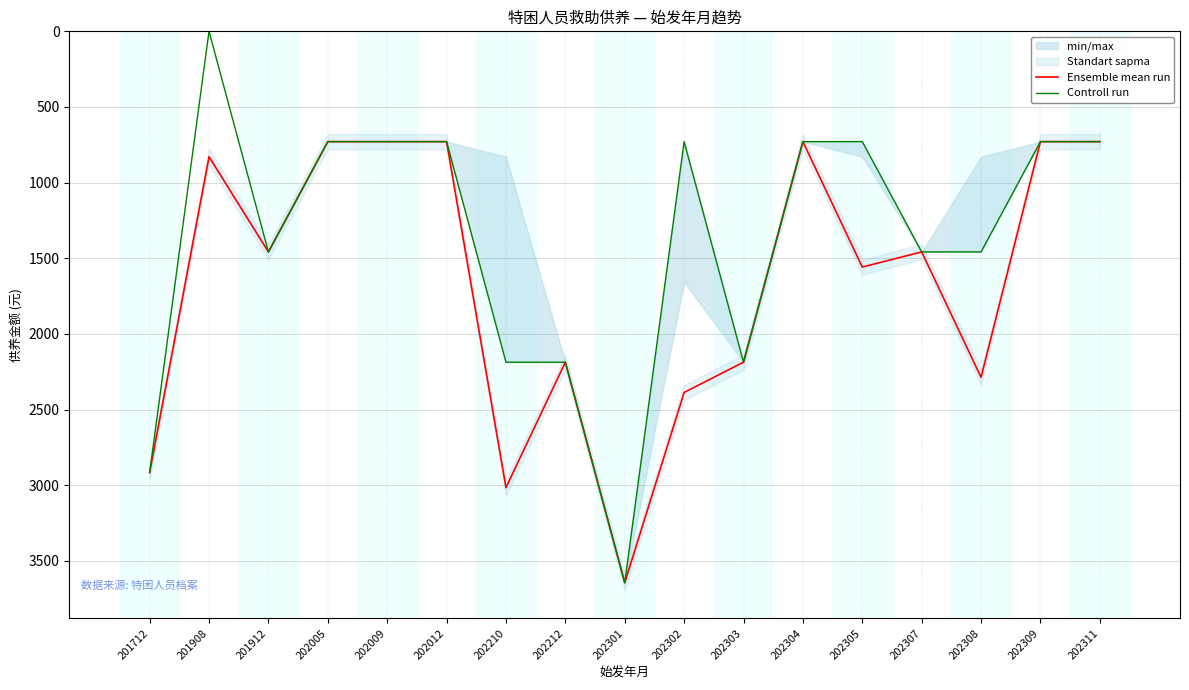

List the series in order of their peak value, highest first.

Ensemble mean run, Controll run